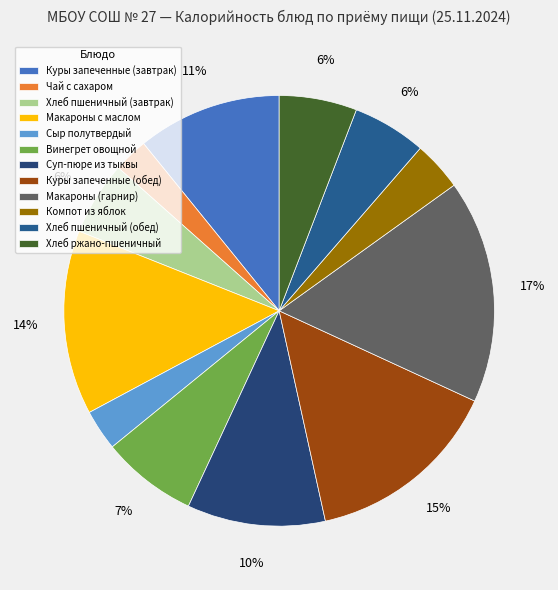

Which category has the biggest portion of the pie?

Макароны (гарнир)